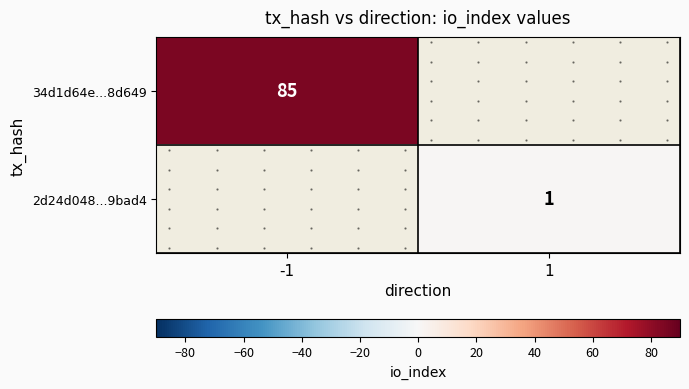

At which label is 34d1d64e...8d649 closest to 85?

-1